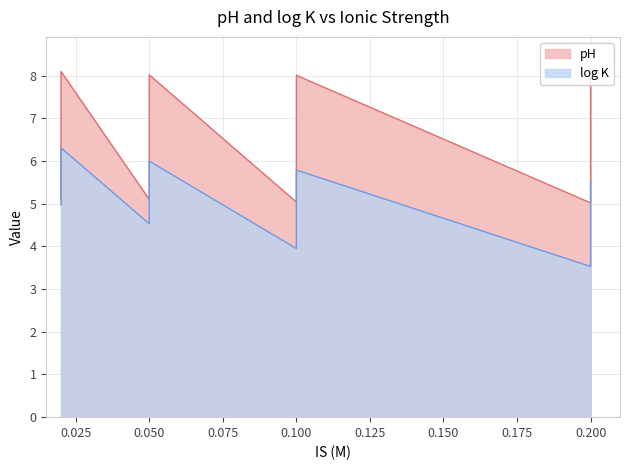

What is the label of the 11th point from the right?

0.050